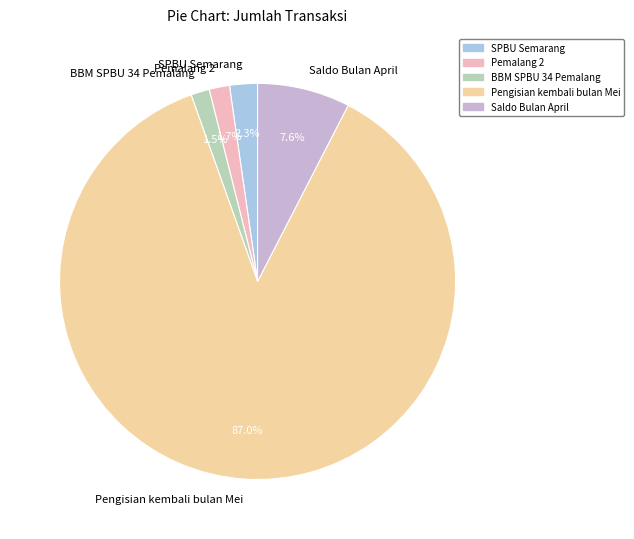

How many segments does this pie chart have?

5